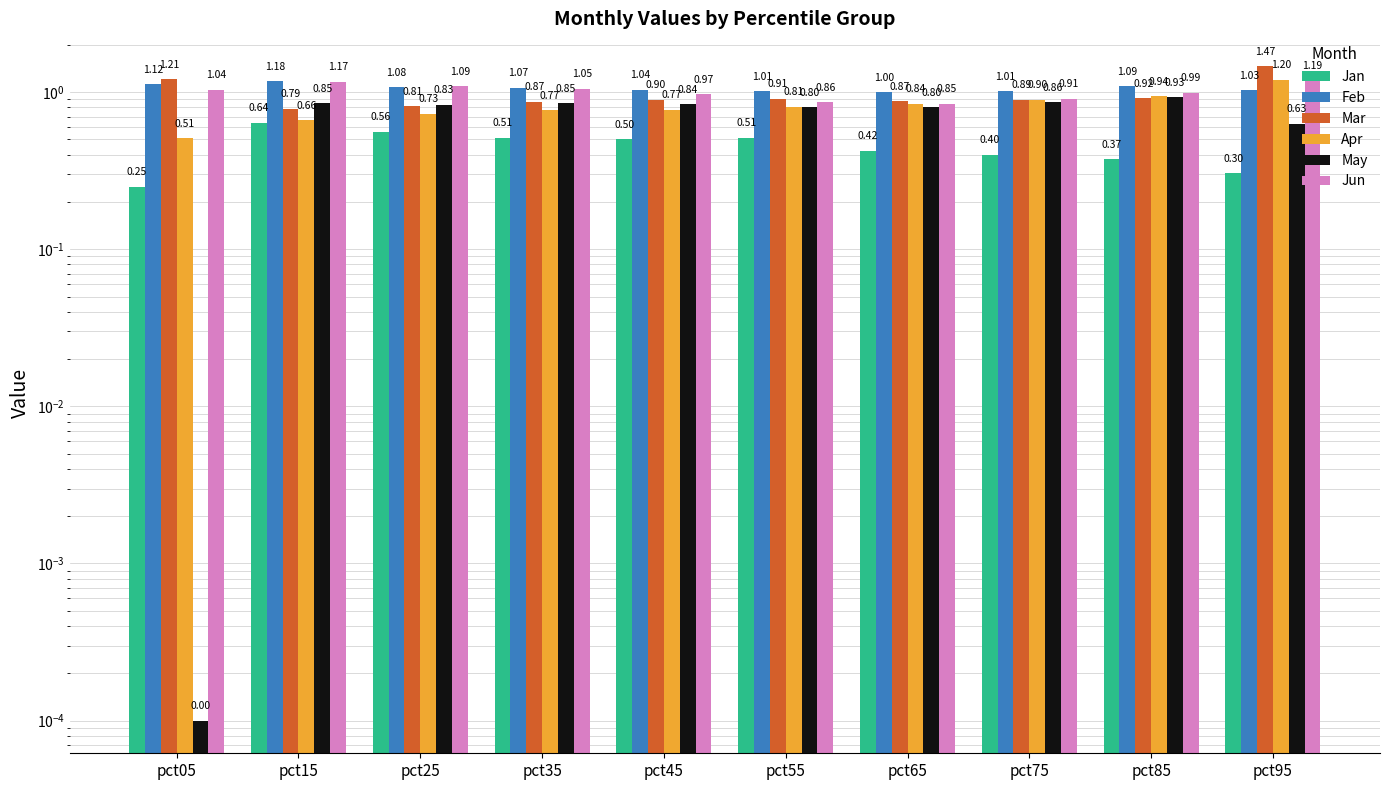

What is the greatest value displayed?

1.5